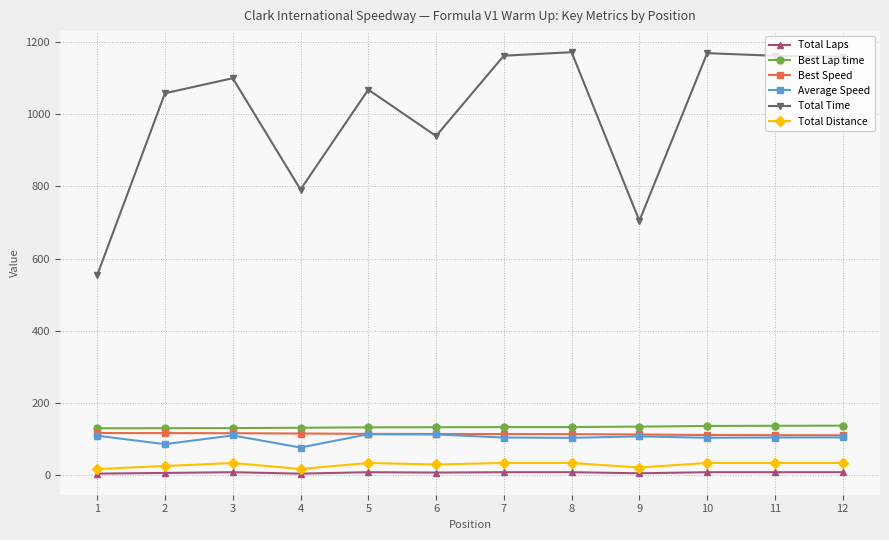

Which series has the largest total across all categories?

Total Time